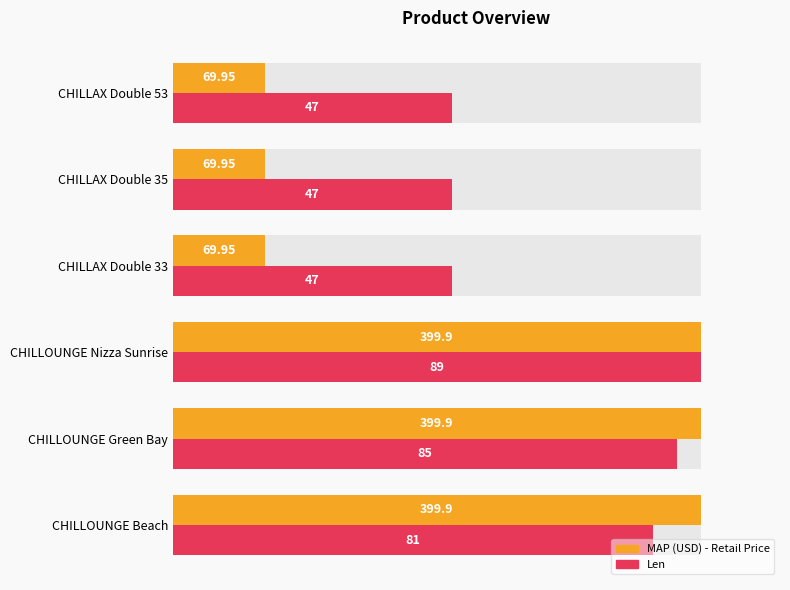

How many groups of bars are there?

6